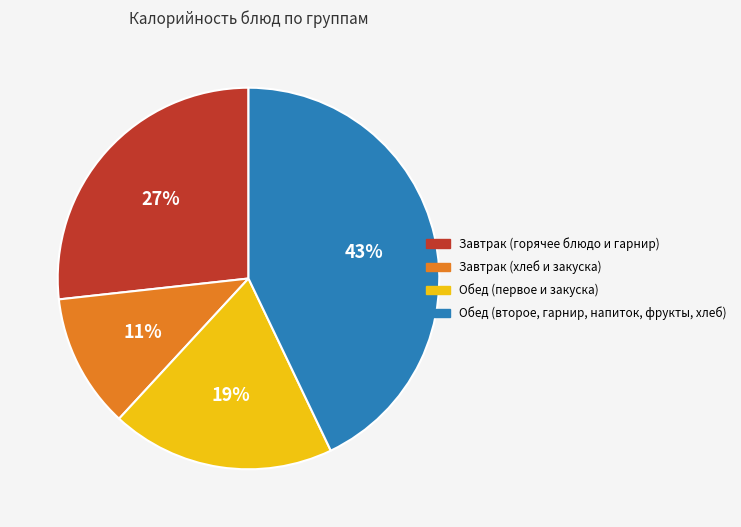

Is there any slice that represents more than half of the pie?

No